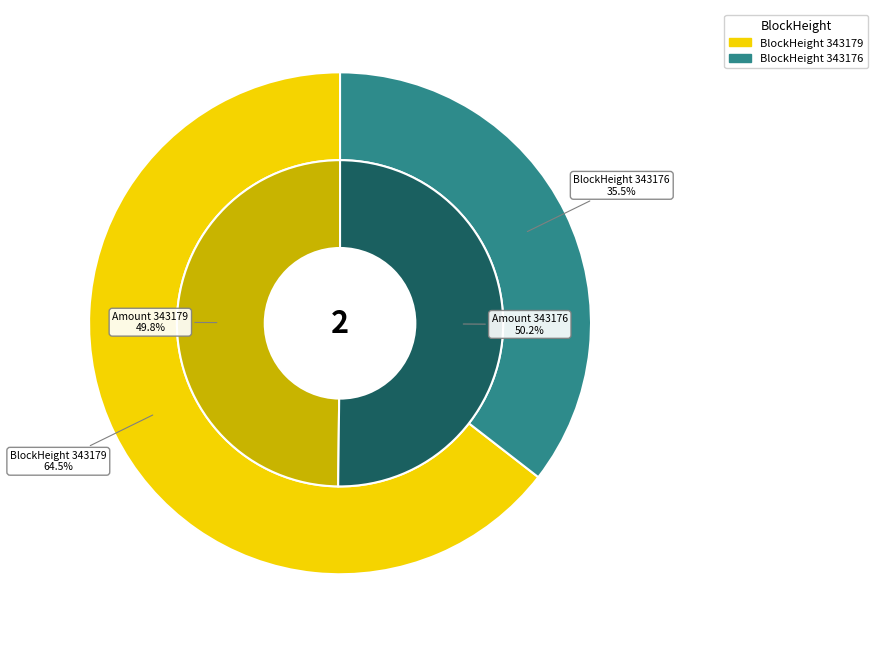

What is the total percentage of 343179 and 343176?

100.0%